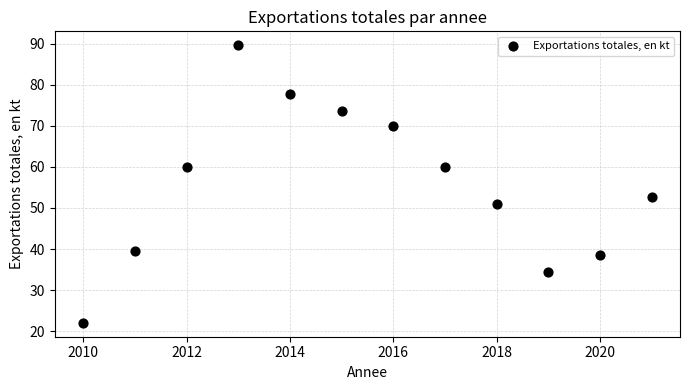

What Y value in the scatter plot is closest to 55?

52.7